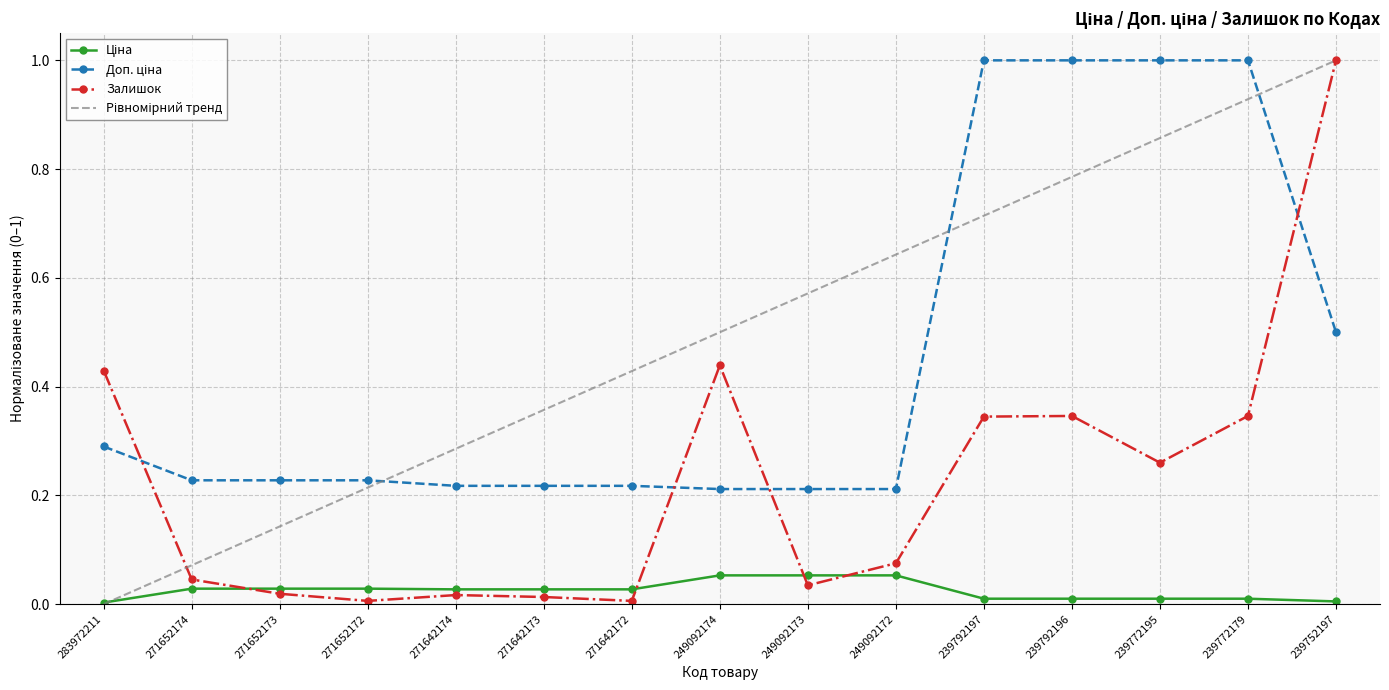

Is it true that Залишок equals 0.3 at 239792197?

True